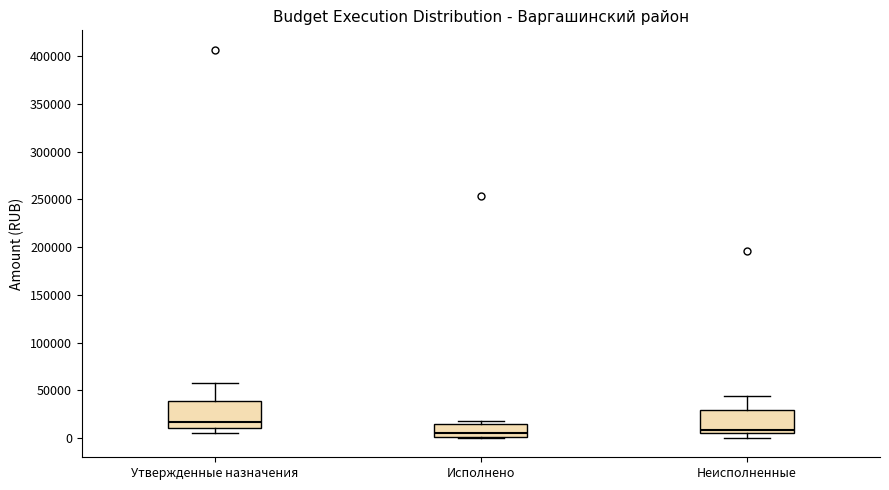

Reading left to right, read every box against the y-axis: the position of its median line, the range the box covers, and the ends of its whiskers. The values are not printed on the chart, so give them approximately, as read against the axis.

Утвержденные назначения: median 15000, box 10000 to 40000, whiskers 5000 to 60000
Исполнено: median 5000, box 0 to 15000, whiskers 0 to 15000 (just above the box's upper edge)
Неисполненные: median 10000, box 5000 to 30000, whiskers 0 to 45000